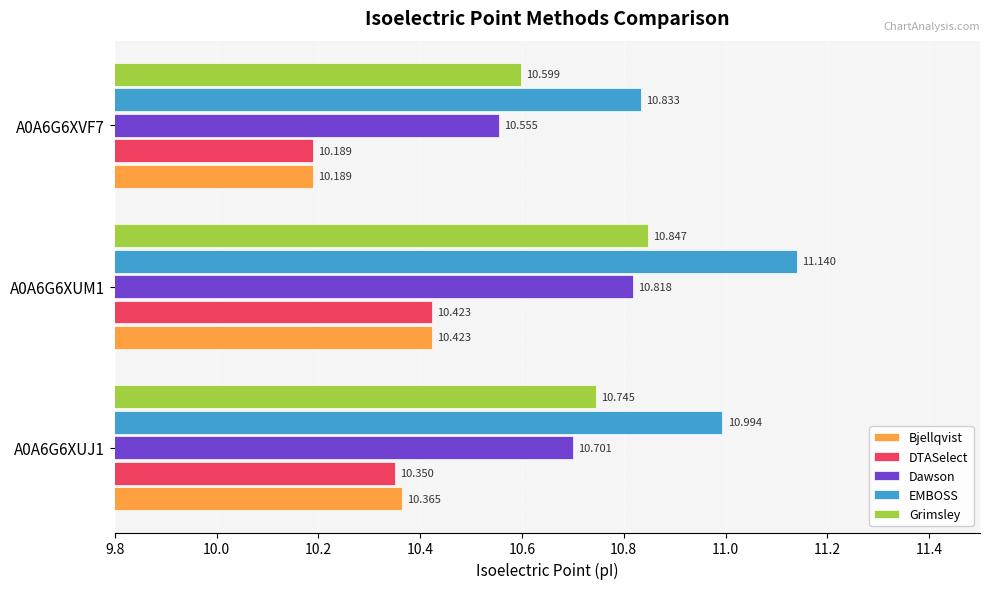

Which series has the largest total across all categories?

EMBOSS